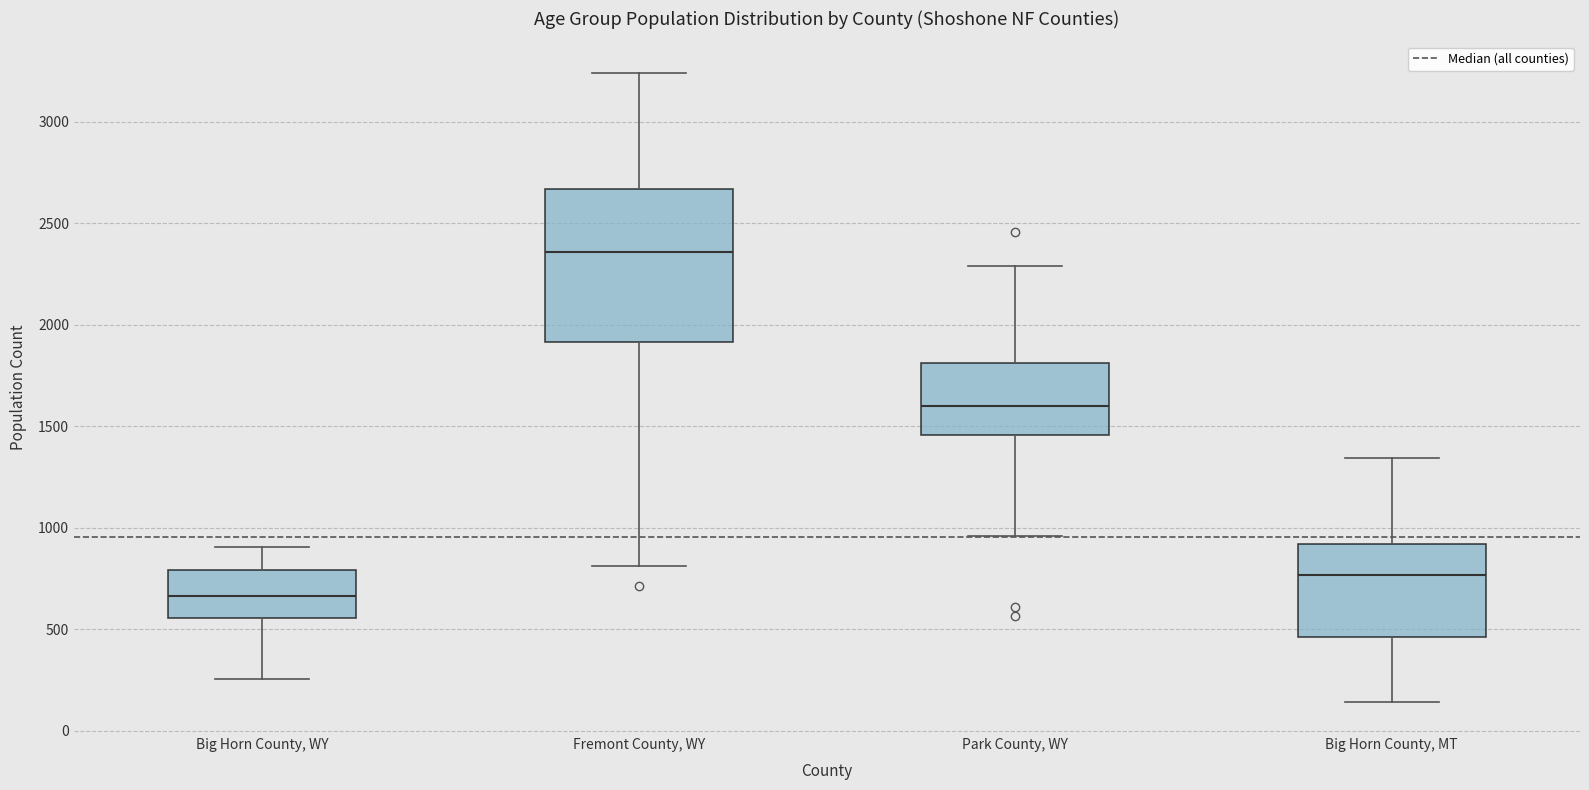

Which box is the tallest, from its lower edge to its upper edge?

Fremont County, WY